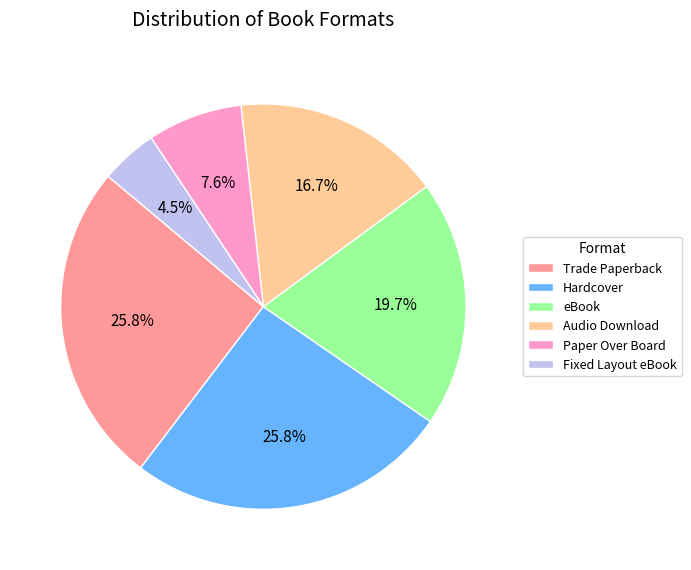

Between Trade Paperback and Paper Over Board, which is larger?

Trade Paperback